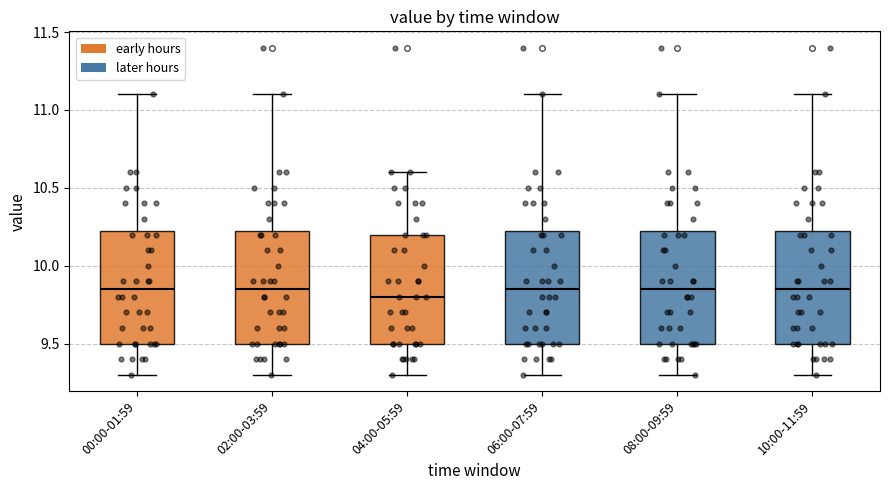

Reading left to right, read every box against the y-axis: the position of its median line, the range the box covers, and the ends of its whiskers. The values are not printed on the chart, so give them approximately, as read against the axis.

00:00-01:59: median 9.85, box 9.50 to 10.25, whiskers 9.30 to 11.10
02:00-03:59: median 9.85, box 9.50 to 10.25, whiskers 9.30 to 11.10
04:00-05:59: median 9.80, box 9.50 to 10.20, whiskers 9.30 to 10.60
06:00-07:59: median 9.85, box 9.50 to 10.25, whiskers 9.30 to 11.10
08:00-09:59: median 9.85, box 9.50 to 10.25, whiskers 9.30 to 11.10
10:00-11:59: median 9.85, box 9.50 to 10.25, whiskers 9.30 to 11.10